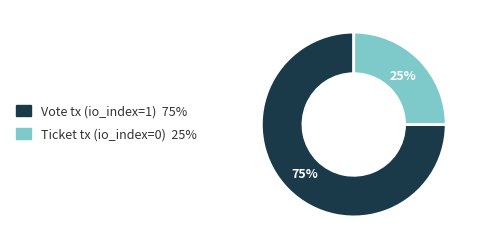

Which slice is the largest?

Vote tx (io_index=1)